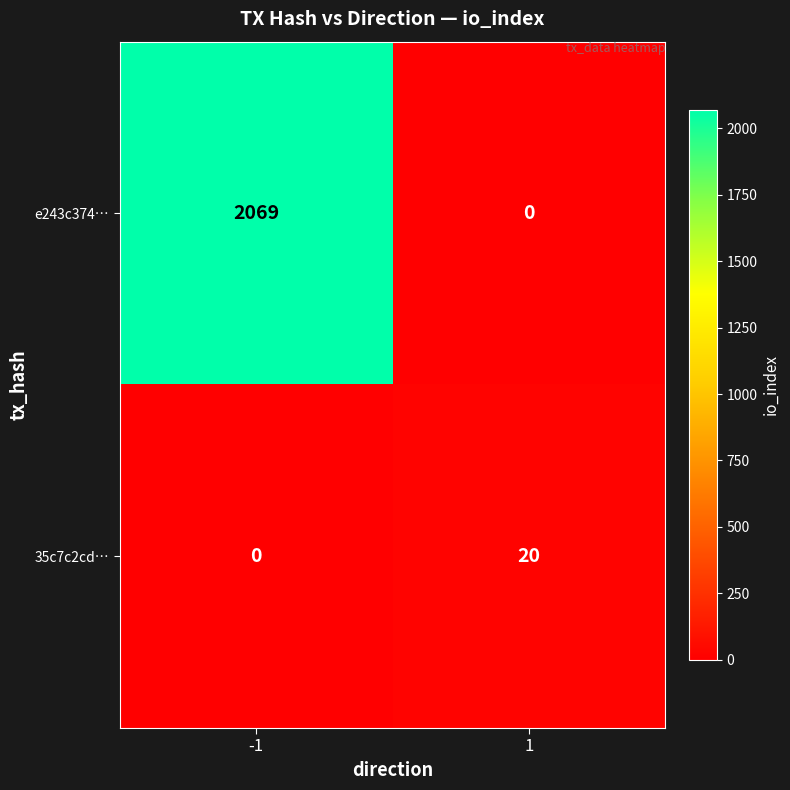

Between -1 and 1, which series saw the biggest shift?

e243c374…